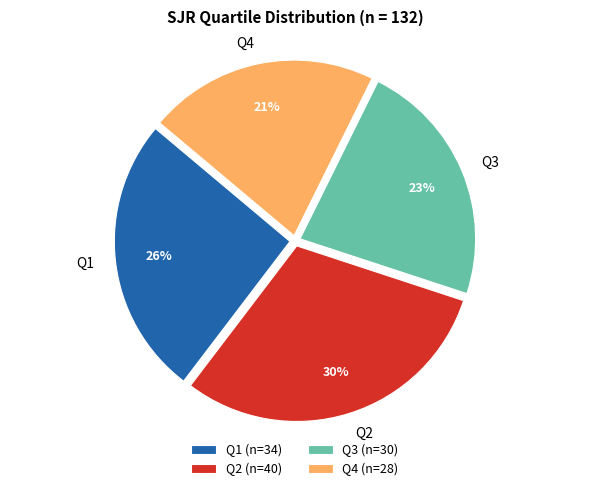

How many slices are in this pie chart?

4